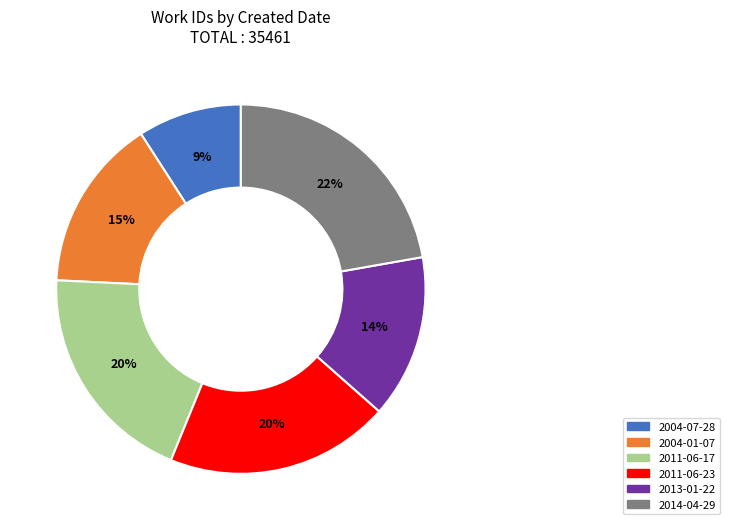

How many slices are in this pie chart?

6